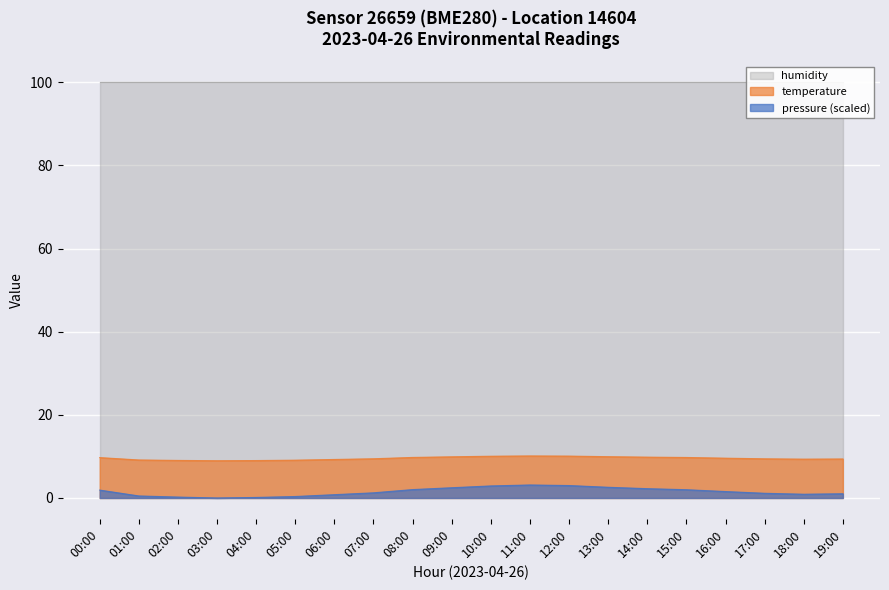

How many values in pressure are above zero?

19